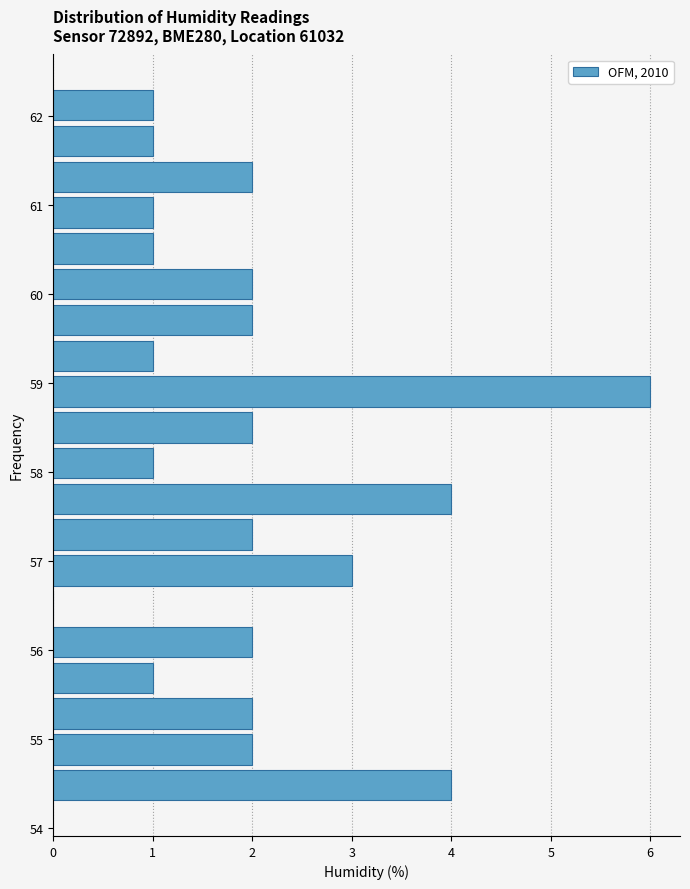

Reading bottom to top, list every bar in this chart as the range it spans on the y-axis followed by its length. Neither the bar edges nor the lengths are printed on the chart, so give them approximately, as read against the axes.

54.3 to 54.7: 4
54.7 to 55.1: 2
55.1 to 55.5: 2
55.5 to 55.9: 1
55.9 to 56.3: 2
56.3 to 56.7: 0
56.7 to 57.1: 3
57.1 to 57.5: 2
57.5 to 57.9: 4
57.9 to 58.3: 1
58.3 to 58.7: 2
58.7 to 59.1: 6
59.1 to 59.5: 1
59.5 to 59.9: 2
59.9 to 60.3: 2
60.3 to 60.7: 1
60.7 to 61.1: 1
61.1 to 61.5: 2
61.5 to 61.9: 1
61.9 to 62.3: 1